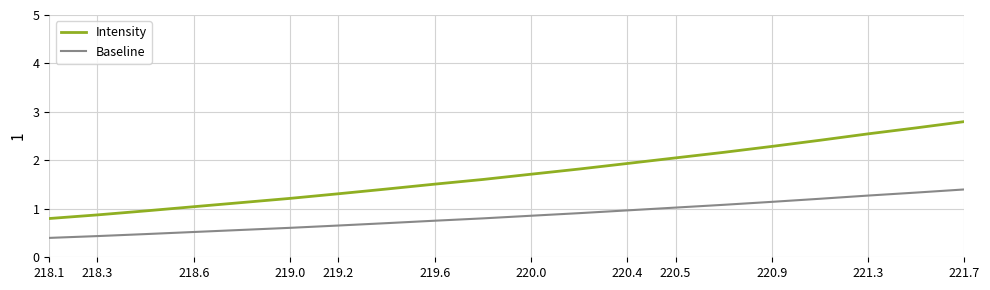

What is the maximum value for Baseline?

1.4